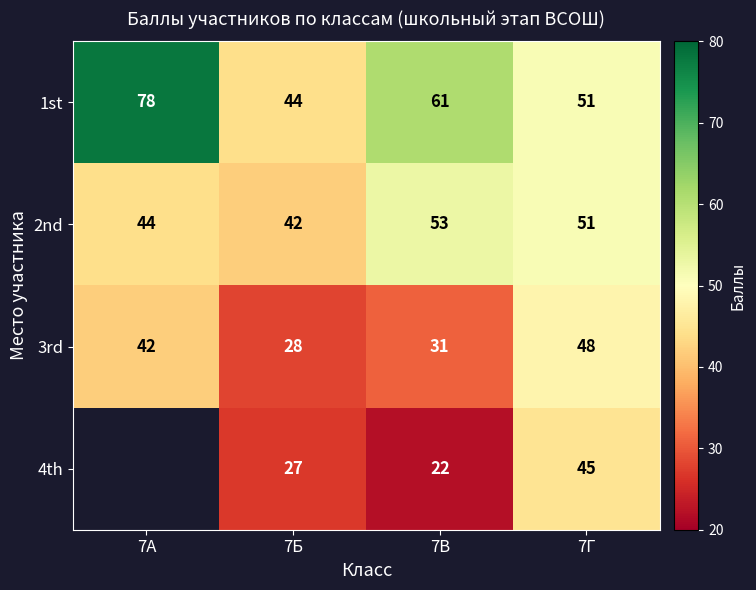

Which series has the widest spread of values?

1st